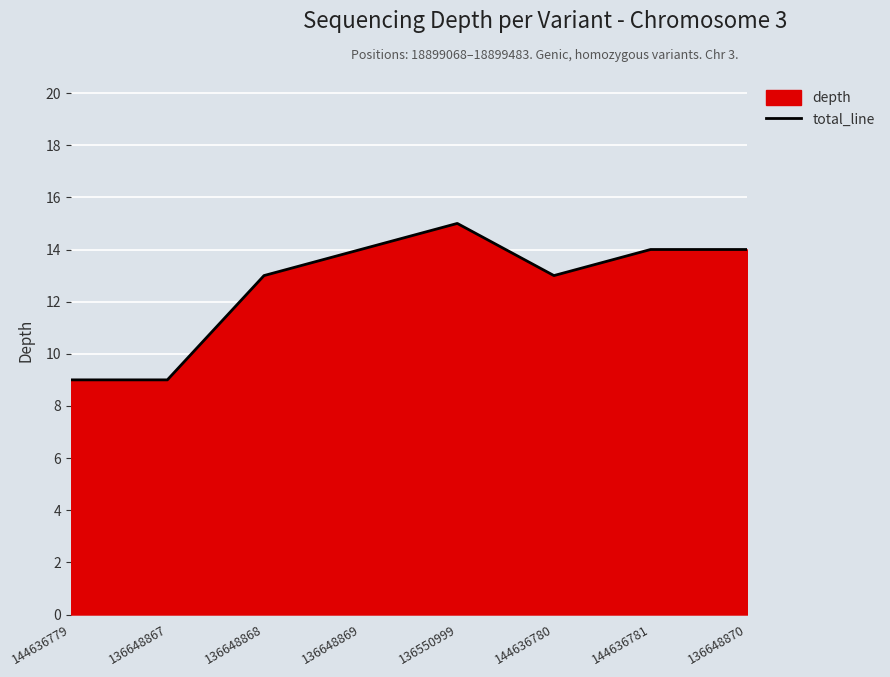

At which category does the data reach its first local peak?

136550999